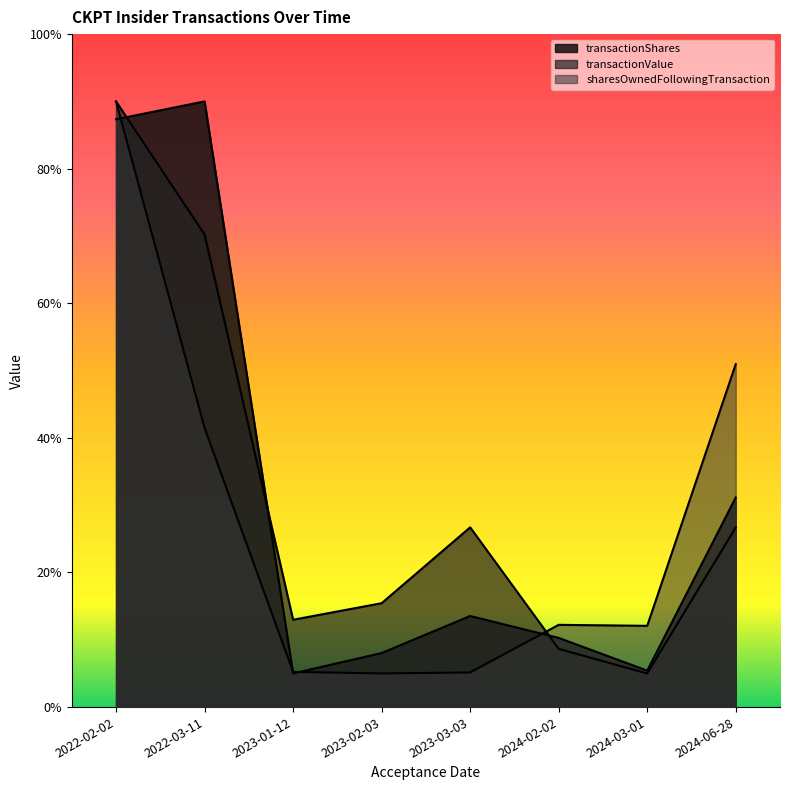

Rank the categories by transactionValue value from lowest to highest.

2024-03-01, 2024-02-02, 2023-01-12, 2023-02-03, 2024-06-28, 2023-03-03, 2022-03-11, 2022-02-02